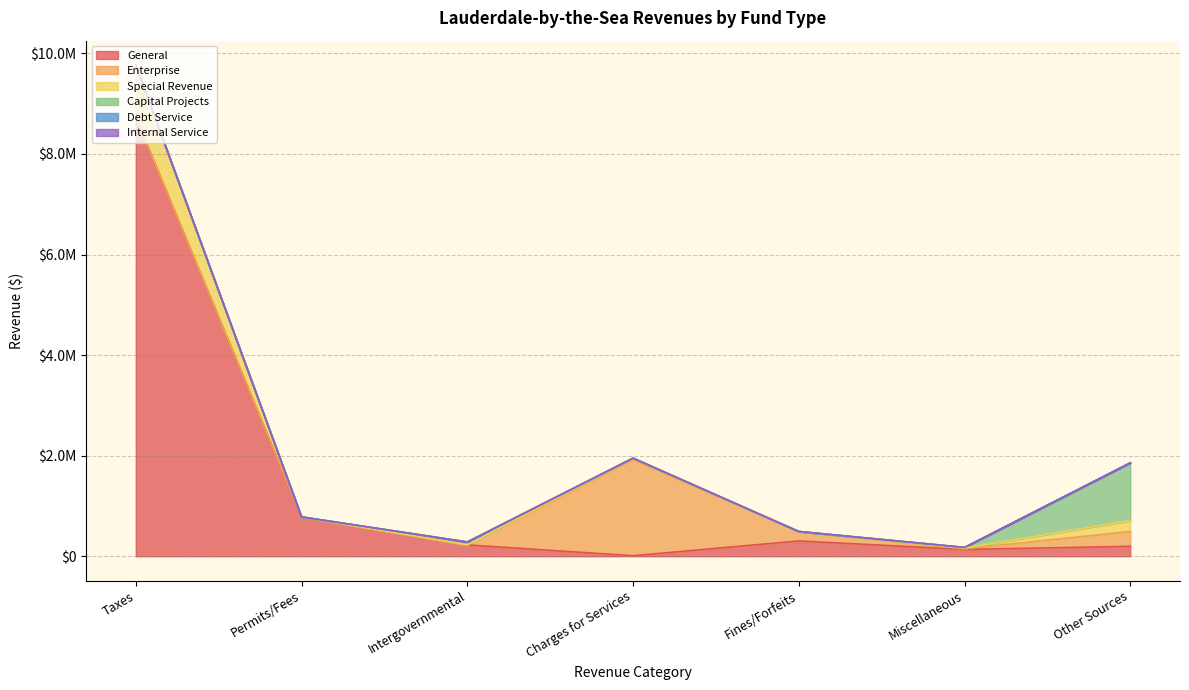

How many lines are shown in the chart?

6